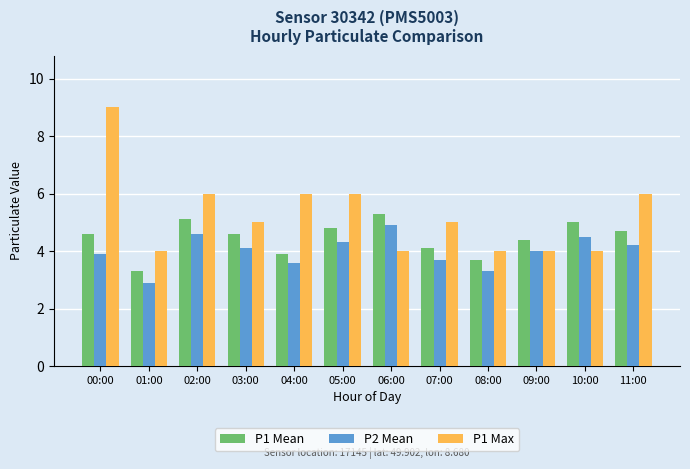

Which series changed the most between 03:00 and 08:00?

P1 Max